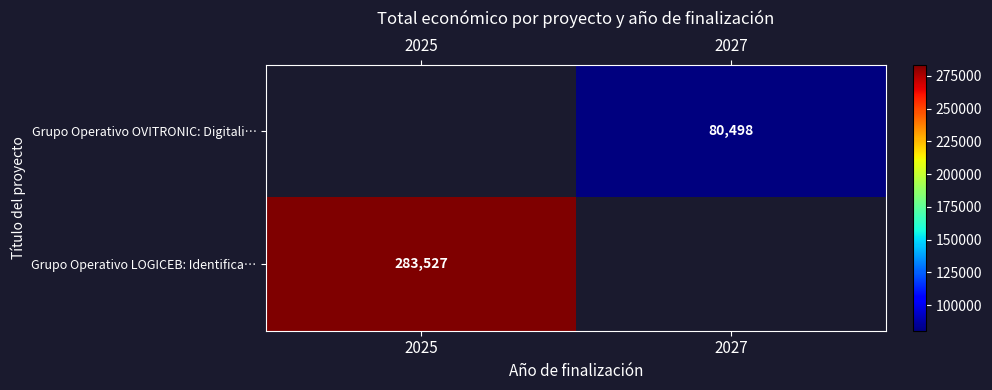

The value of Grupo Operativo OVITRONIC: Digitali… at 2027 is 55055. True or false?

False